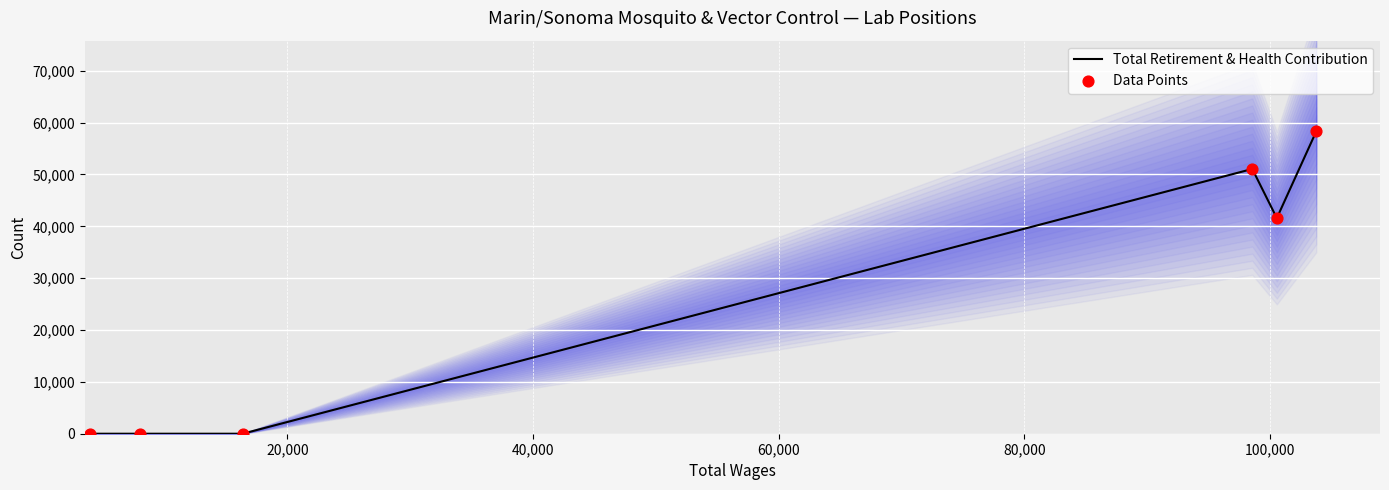

Is the value of Data Points at 100,000 greater than the value of Total Retirement & Health Contribution at 60,000?

Yes